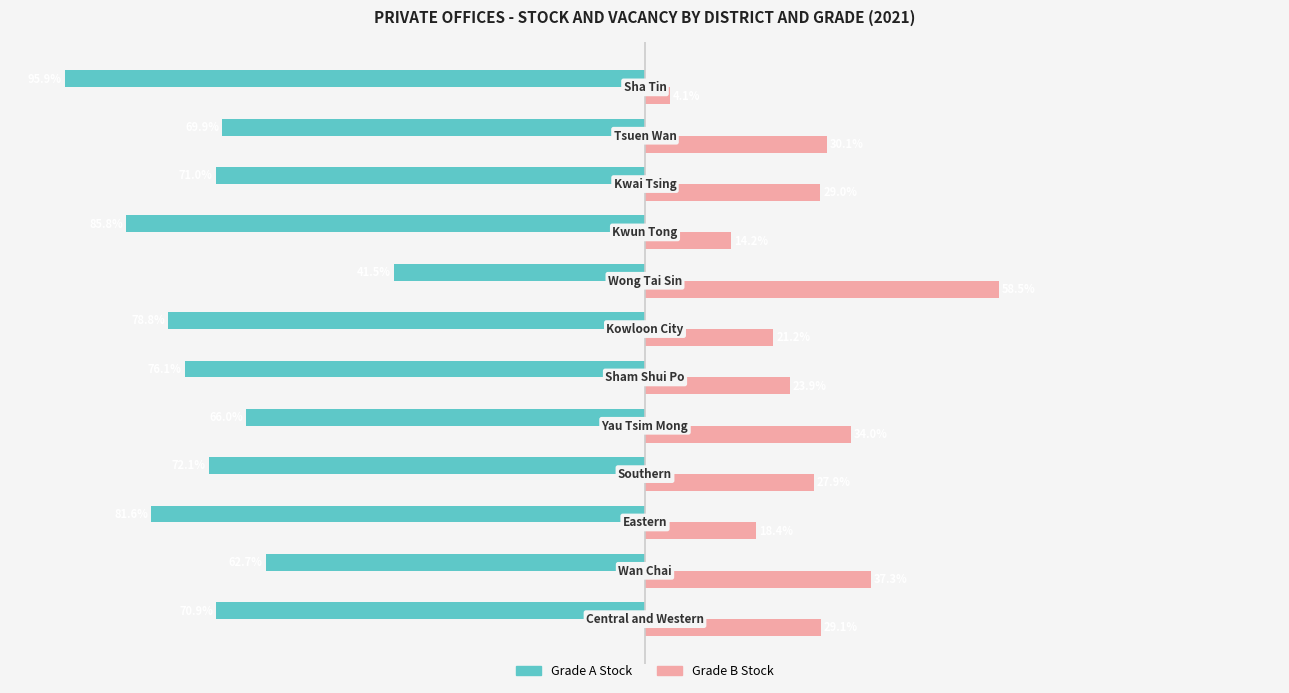

List the series in order of their overall mean, lowest first.

Grade A Stock, Grade B Stock